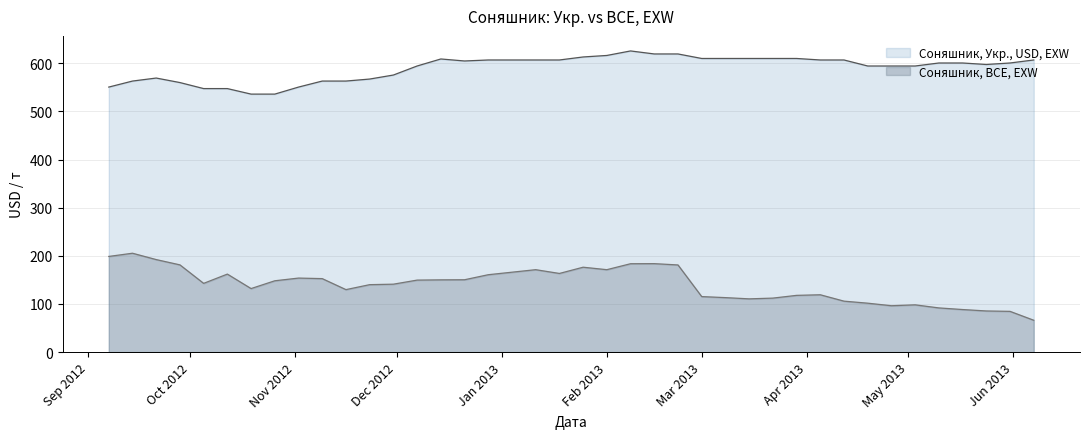

What is the spread (max minus min) of values at 2012-12-21?

454.5